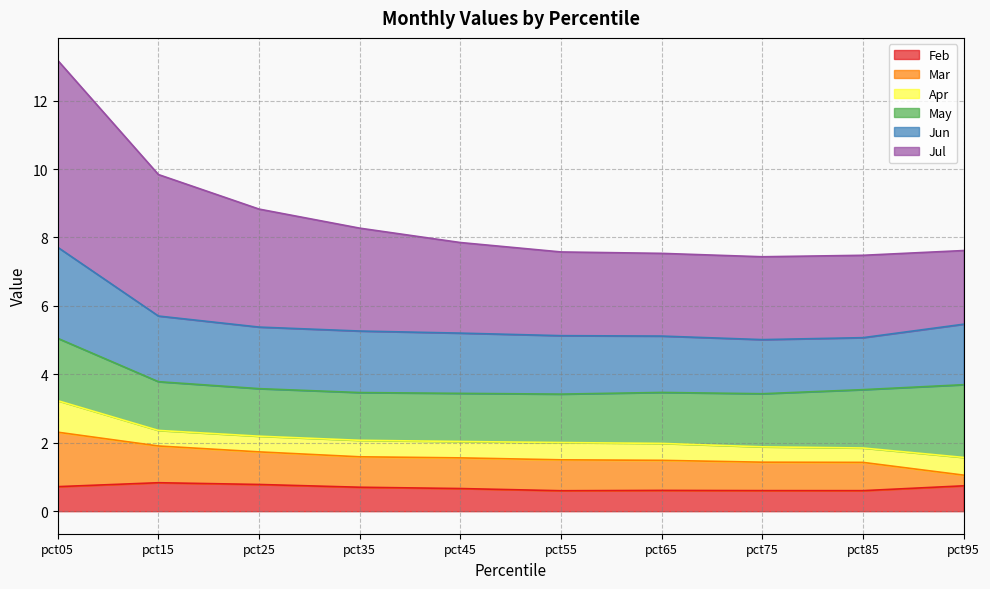

Read the Jul value at pct05.

13.2